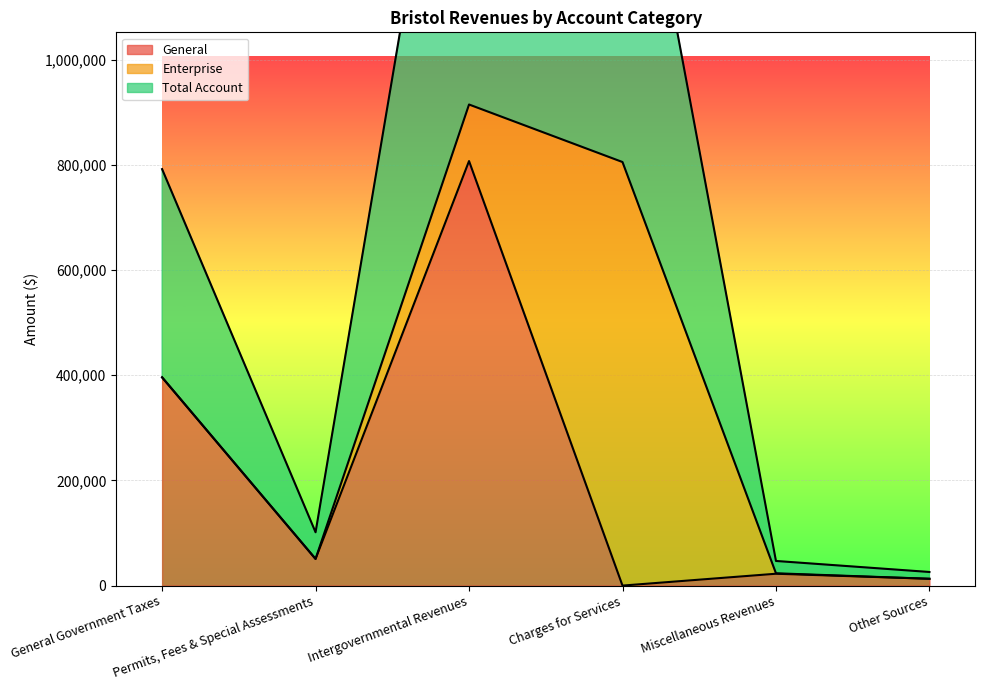

Which series has the largest range (max minus min)?

Total Account